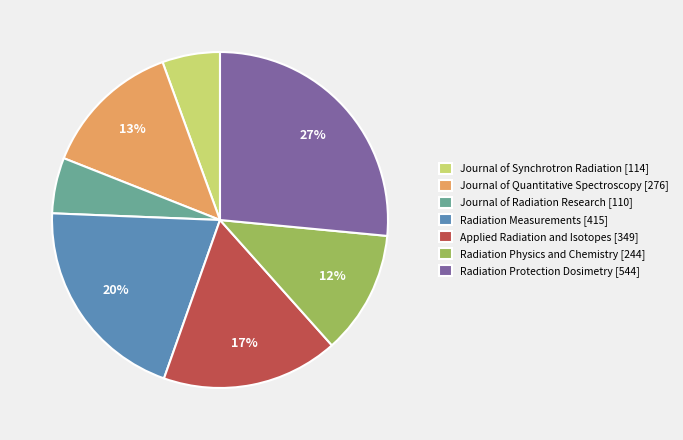

To the nearest percent, what is the difference between the Journal of Quantitative Spectroscopy and Journal of Radiation Research slice percentages?

8%